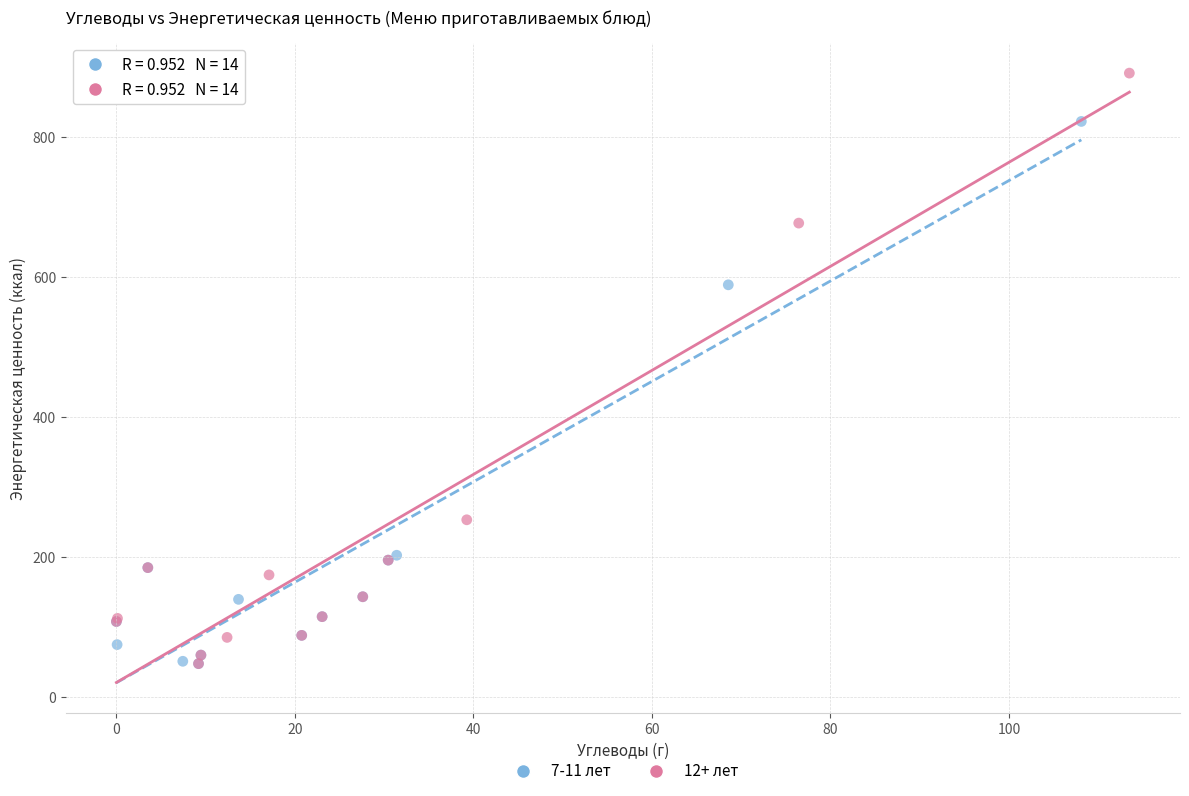

Which series reaches the maximum Y coordinate?

12+ лет